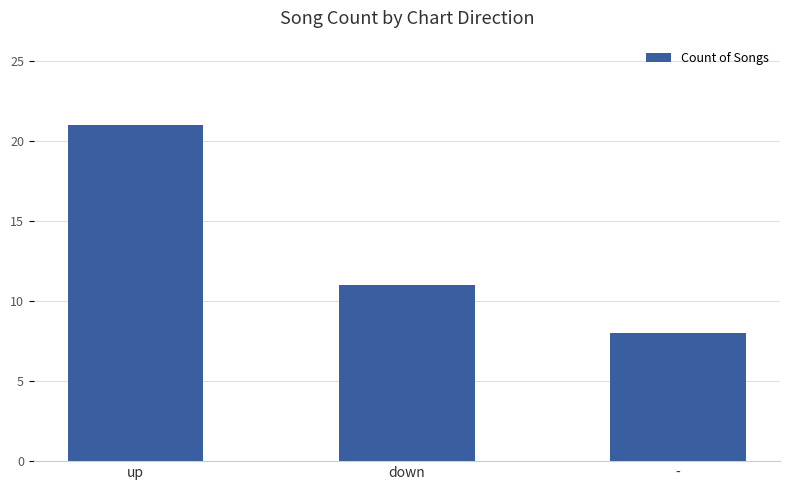

What value does the data have at up, to the nearest 5?

20